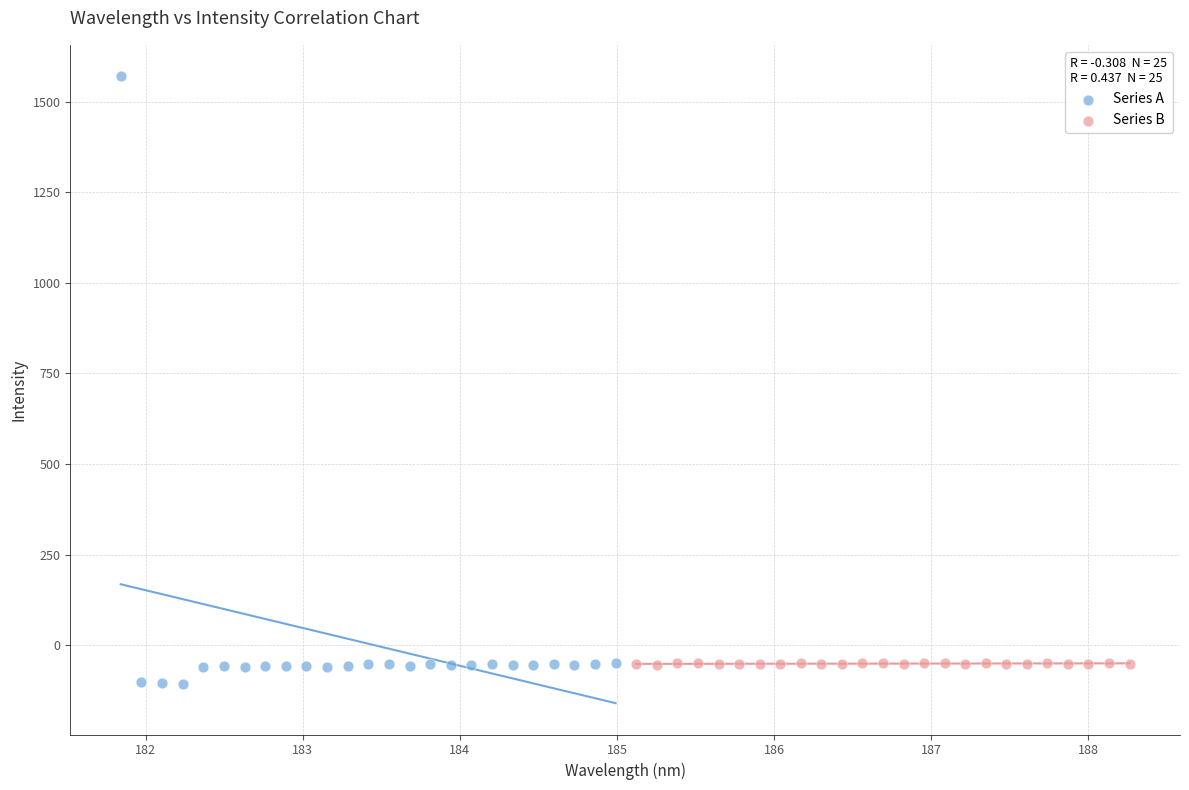

Which series reaches the maximum Y coordinate?

Series A